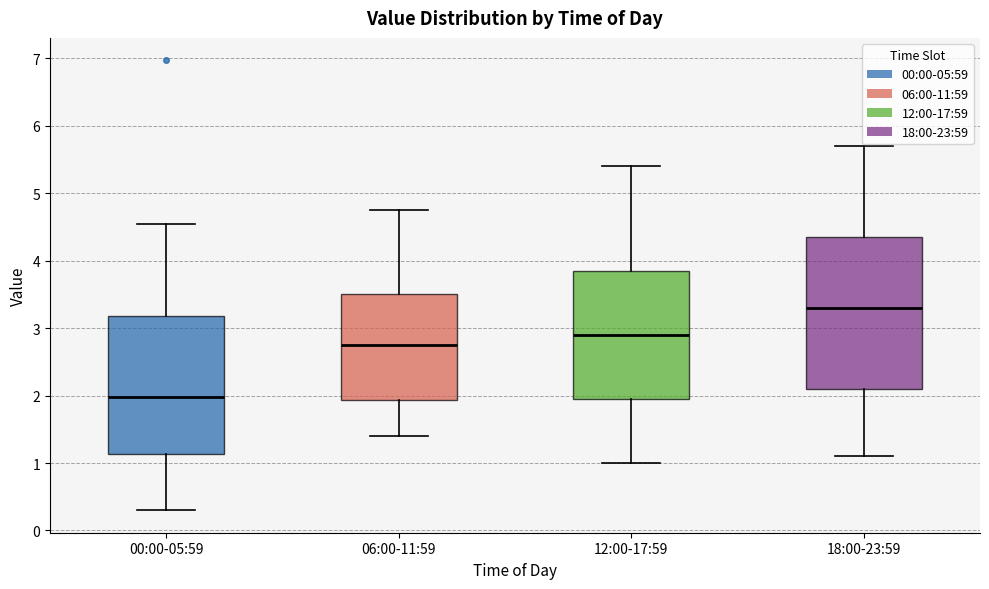

Which box is the tallest, from its lower edge to its upper edge?

18:00-23:59